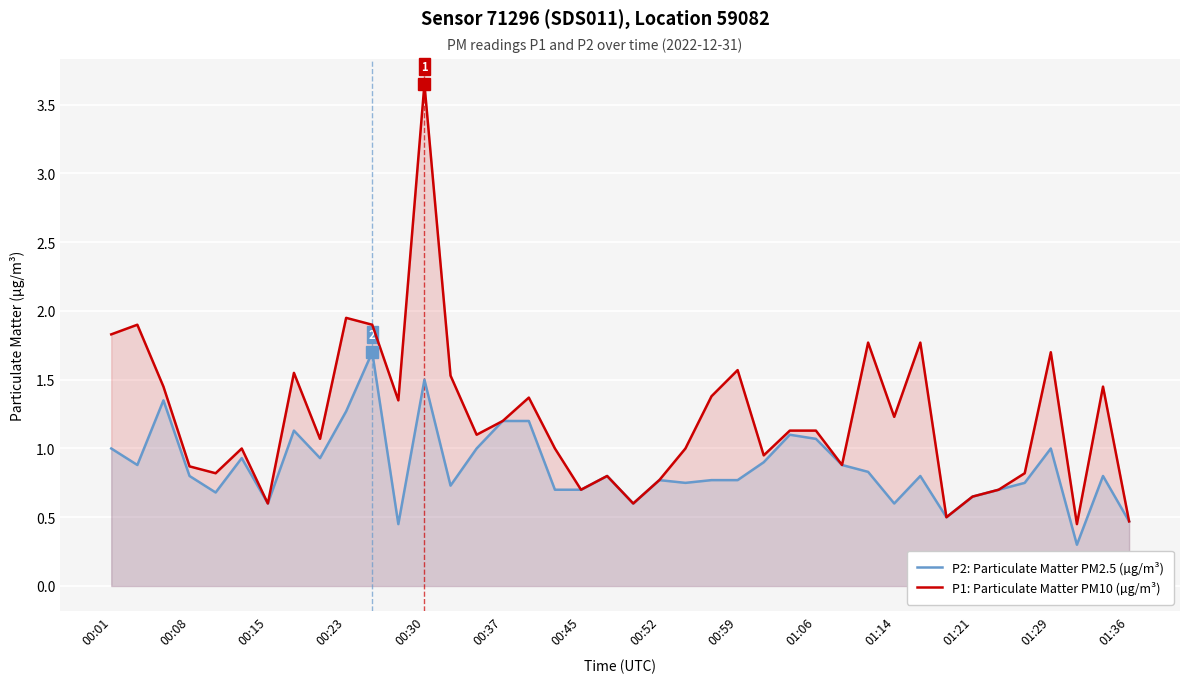

True or false: P2: Particulate Matter PM2.5 (µg/m³) and P1: Particulate Matter PM10 (µg/m³) intersect in this chart.

False